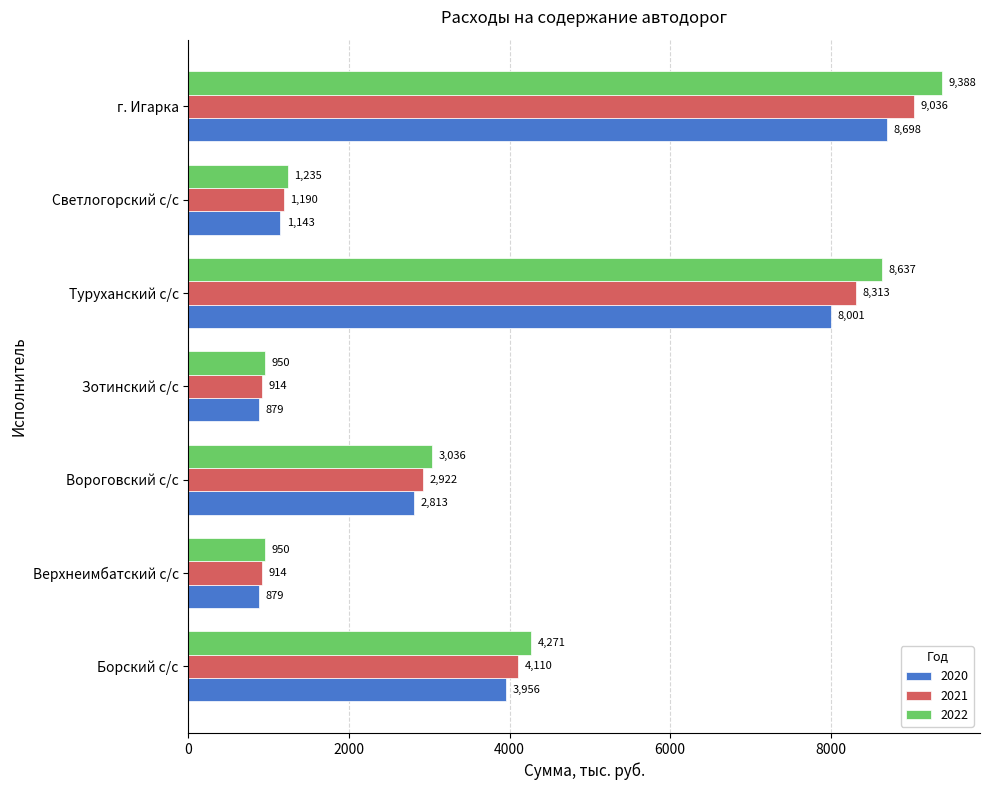

List the series in order of their peak value, highest first.

2022, 2021, 2020